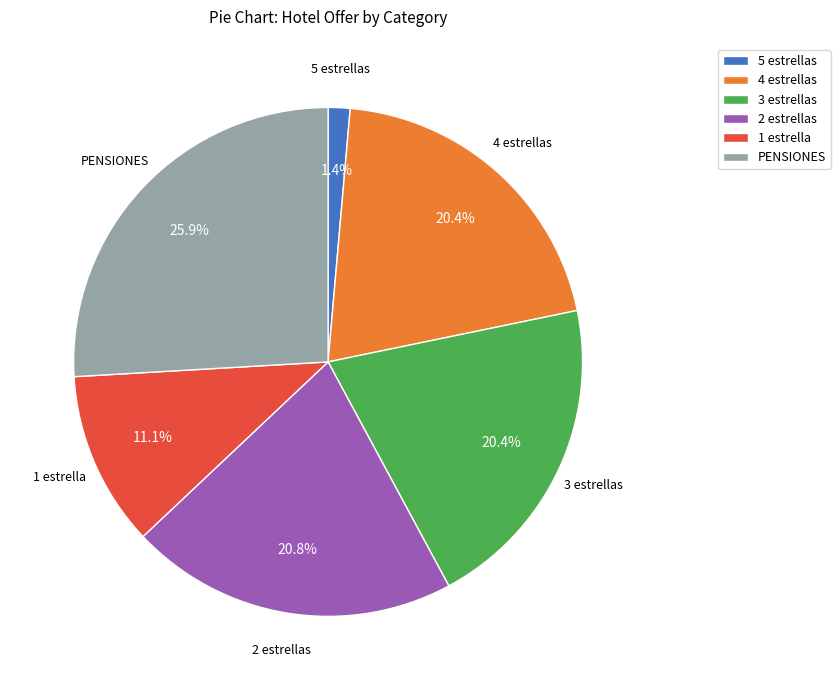

To the nearest percent, what is the average slice percentage?

17%